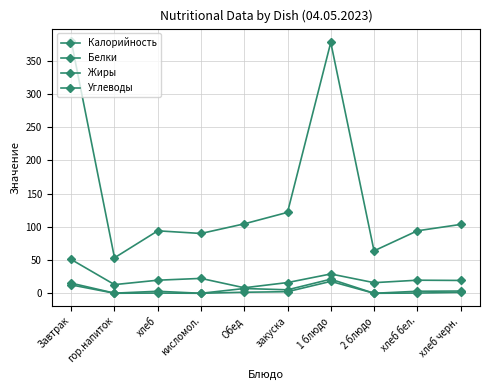

Where does the Жиры series first go above 1?

Завтрак